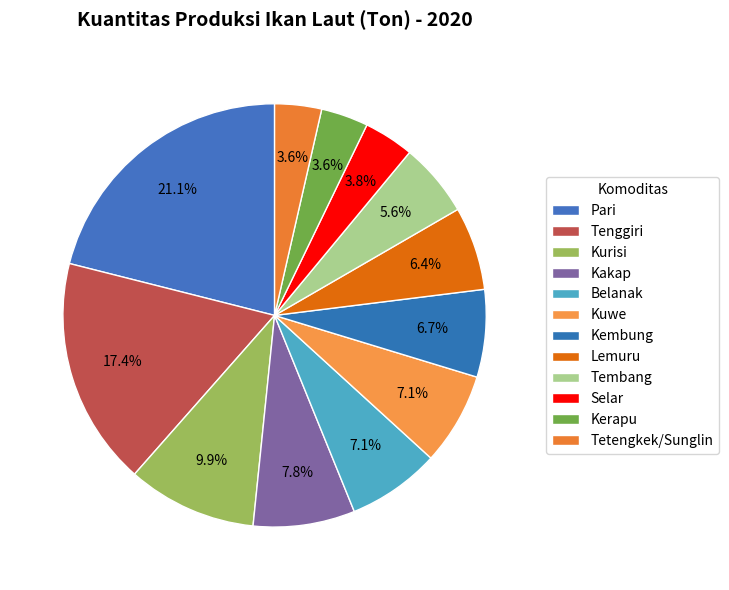

Which slice is the smallest?

Tetengkek/Sunglin